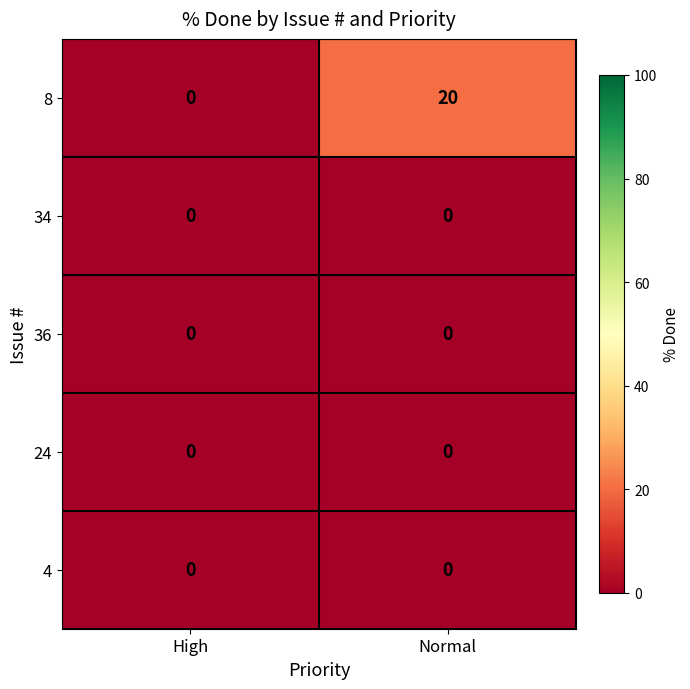

Which series changed the most between High and Normal?

8